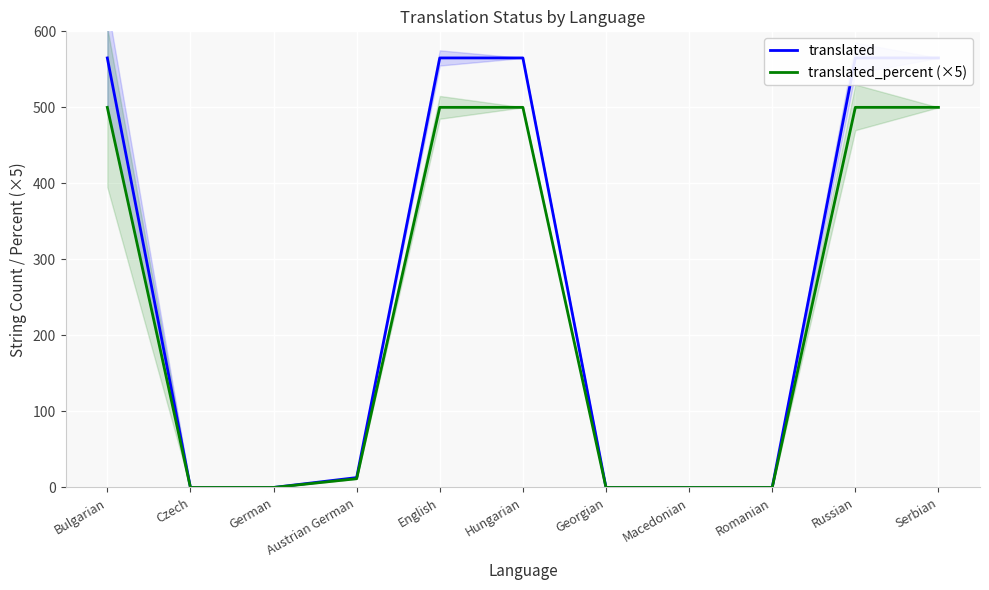

How many lines are shown in the chart?

2